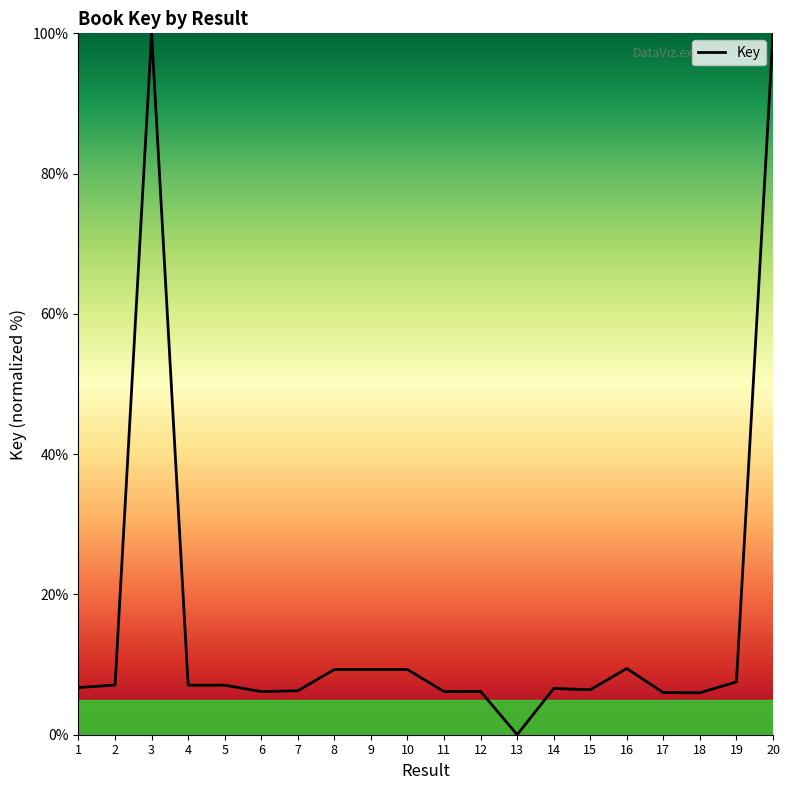

What is the change in value from 6 to 15?

+0.3